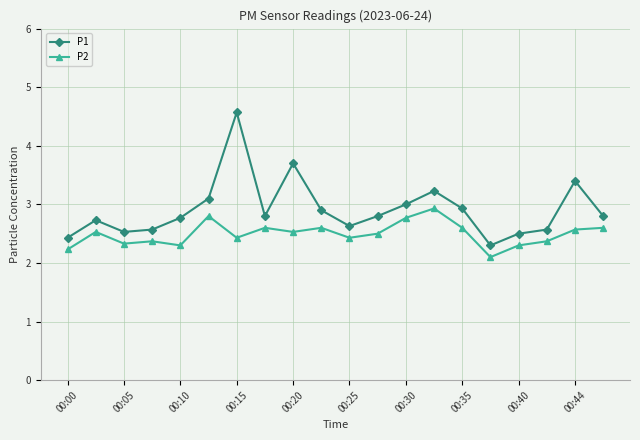

What is the sum of all P2 values?

49.9